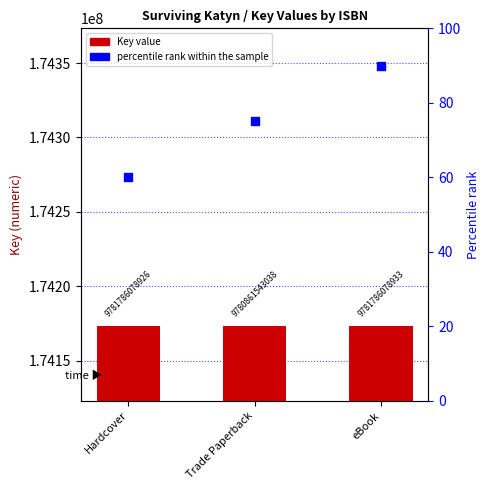

Is the value of percentile rank within the sample at Trade Paperback greater than the value of Key at Trade Paperback?

No